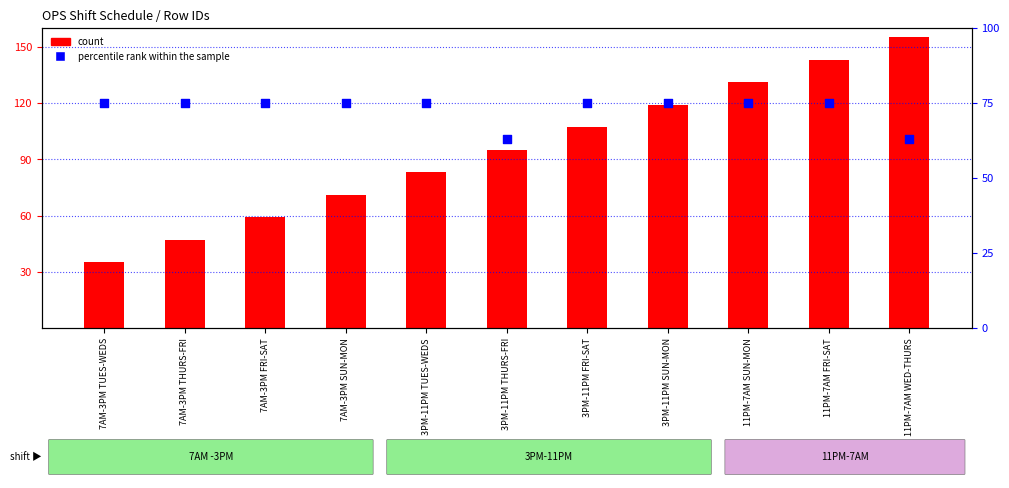

Which series contains the highest Y value?

count